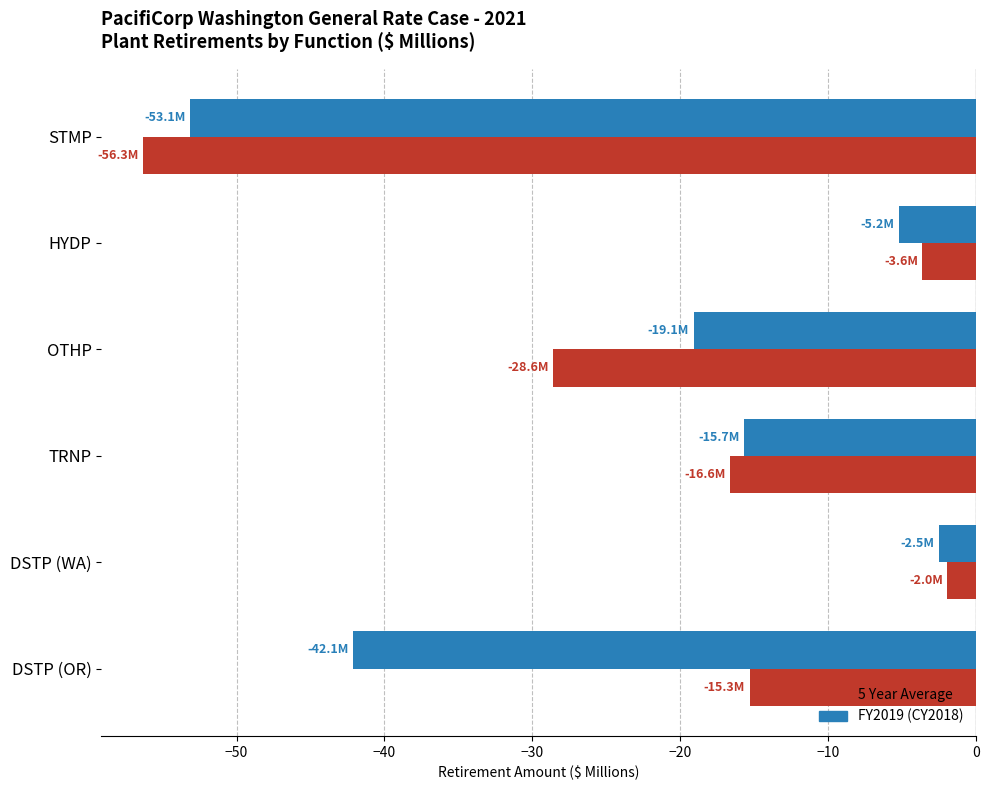

What is the spread (max minus min) of values at DSTP (WA)?

0.6